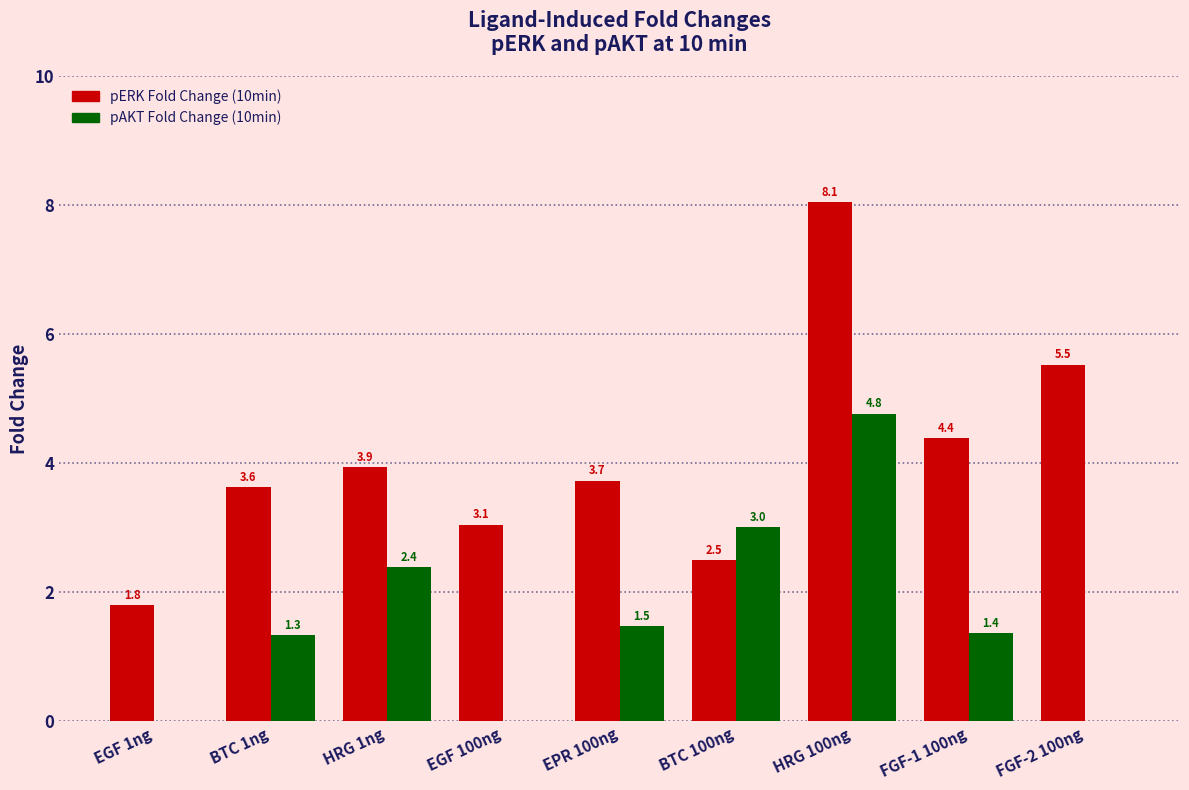

What is the total value across all series at FGF-2 100ng?

5.5